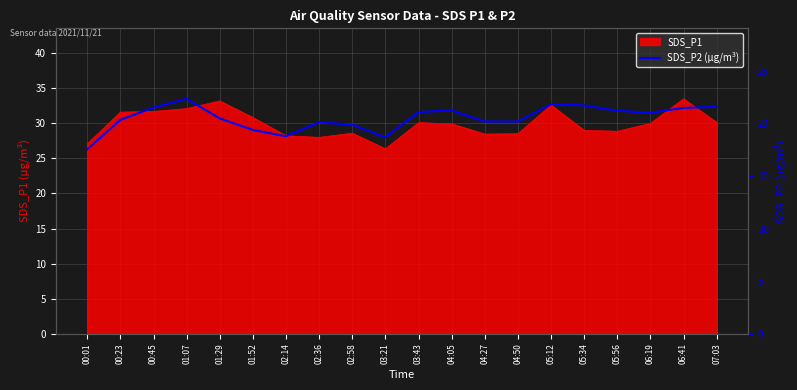

The SDS_P1 series shows 8.4 at 02:58. True or false?

False